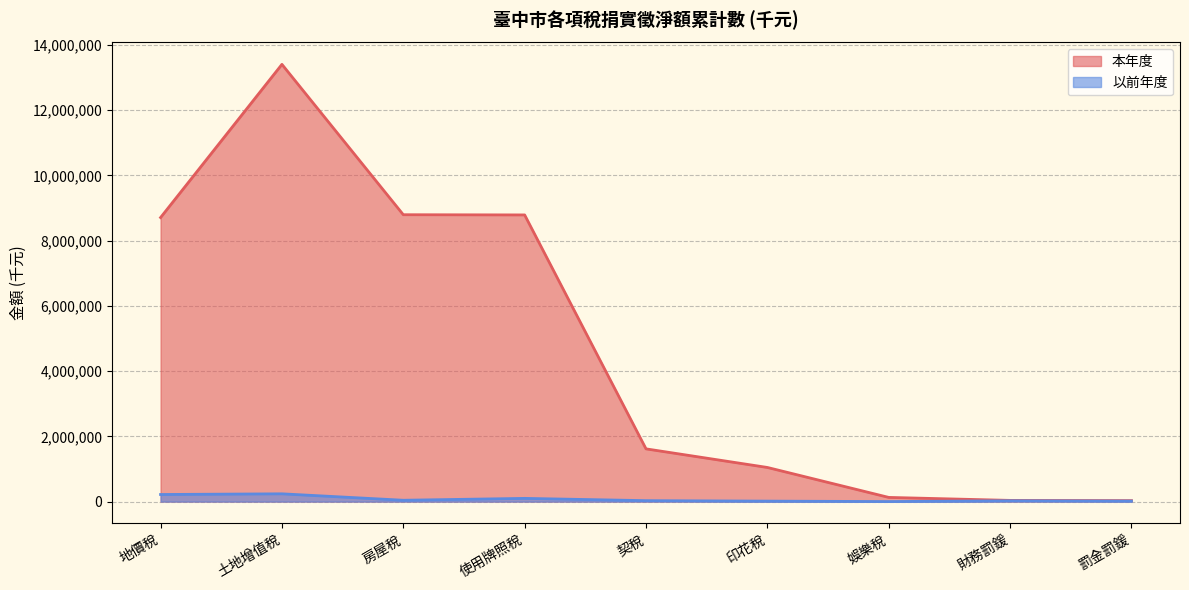

True or false: 本年度 and 以前年度 intersect in this chart.

False